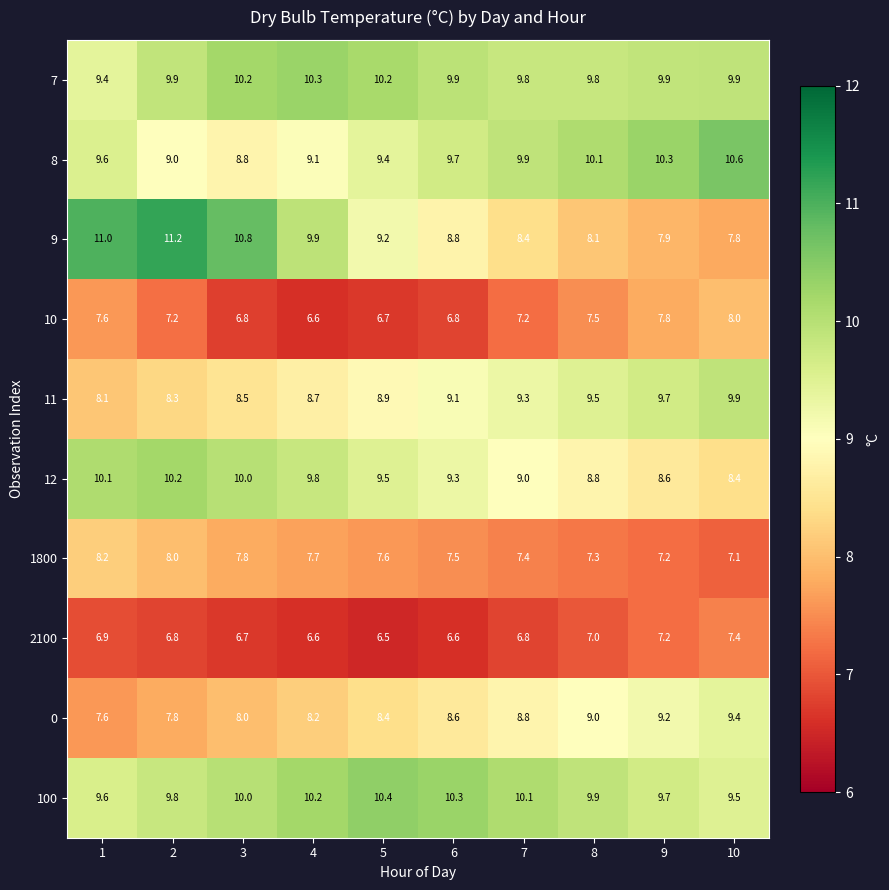

What is the difference between the highest and lowest values at 10?

3.5